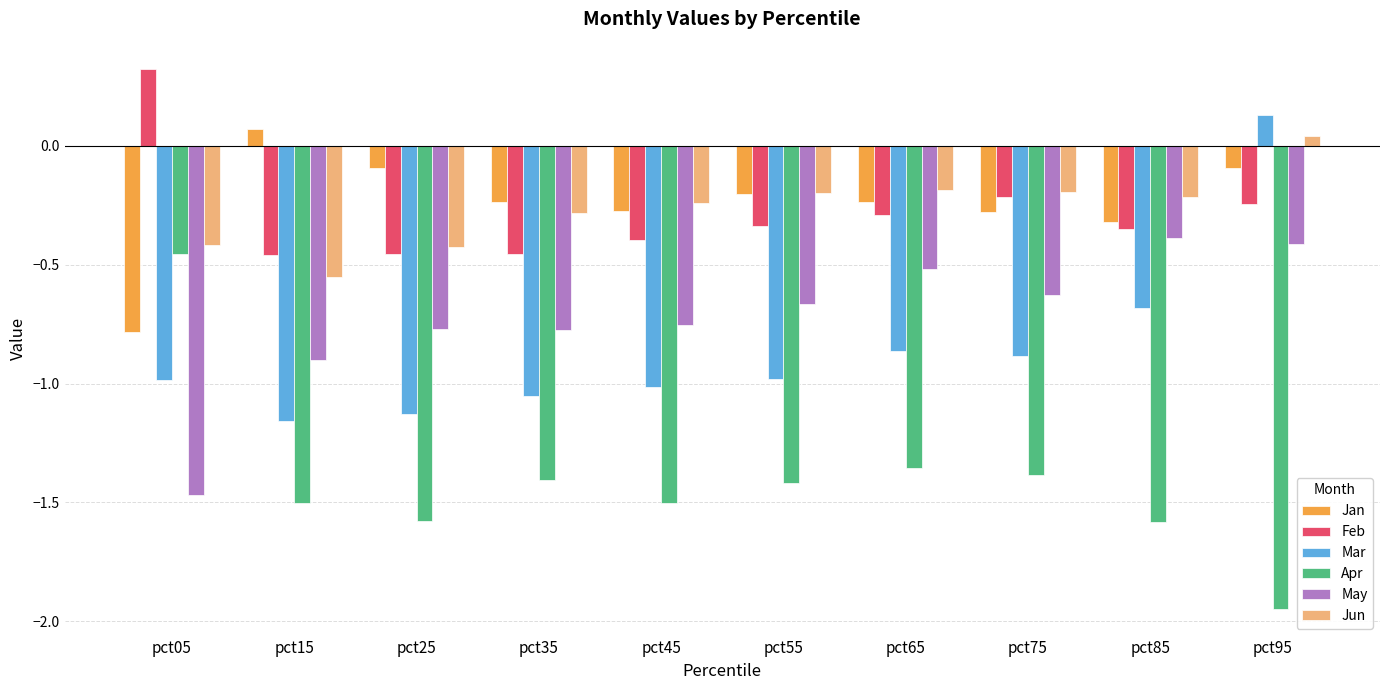

Rank the series at pct85 from highest to lowest value.

Jun, Jan, Feb, May, Mar, Apr